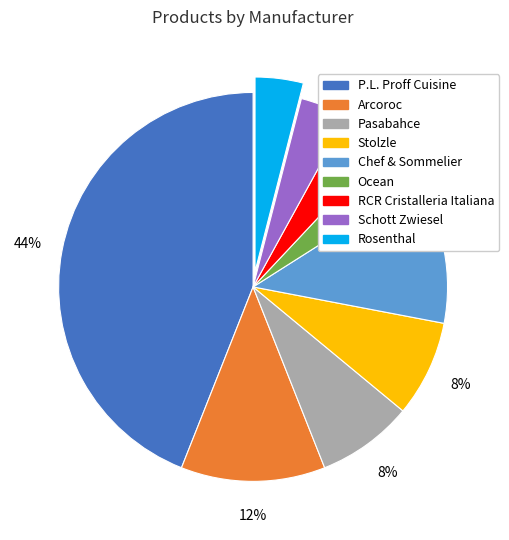

To the nearest percent, what percentage of the pie is Schott Zwiesel?

4%